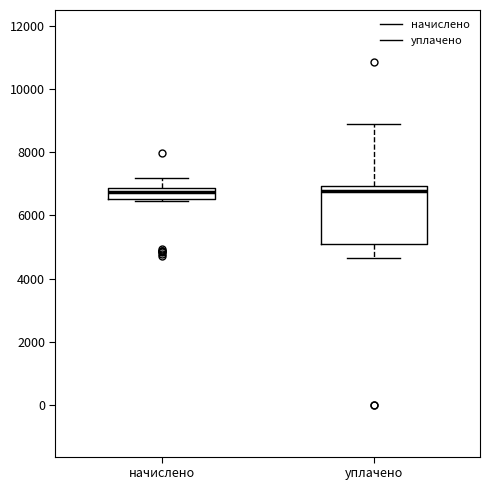

Reading left to right, read every box against the y-axis: the position of its median line, the range the box covers, and the ends of its whiskers. The values are not printed on the chart, so give them approximately, as read against the axis.

начислено: median 6800 (inside the box), box 6600 to 6800, whiskers 6400 to 7200
уплачено: median 6800, box 5000 to 7000, whiskers 4600 to 8800